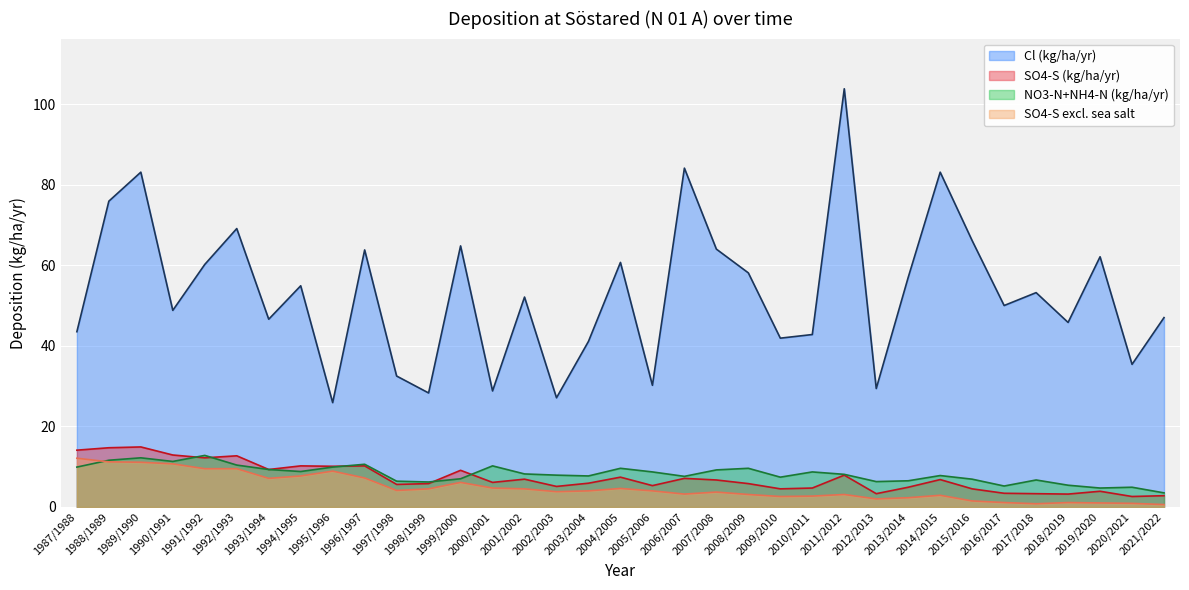

At how many categories does at least one series exceed 39?

27